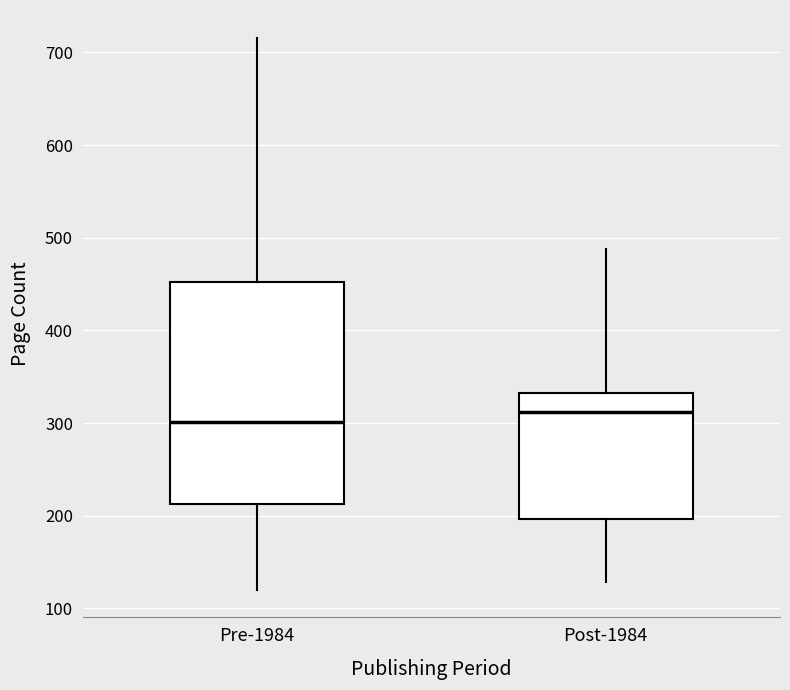

Which box is the tallest, from its lower edge to its upper edge?

Pre-1984